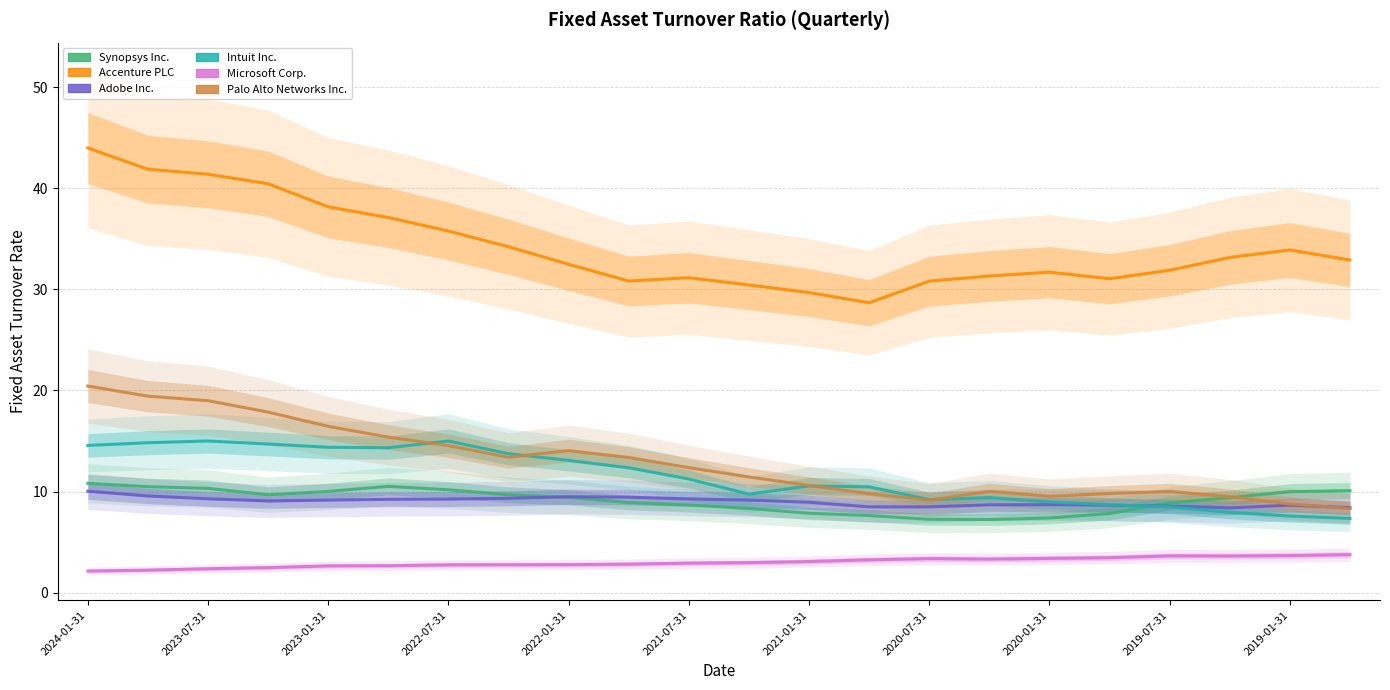

What is the total value across all series at 2024-01-31?

102.0